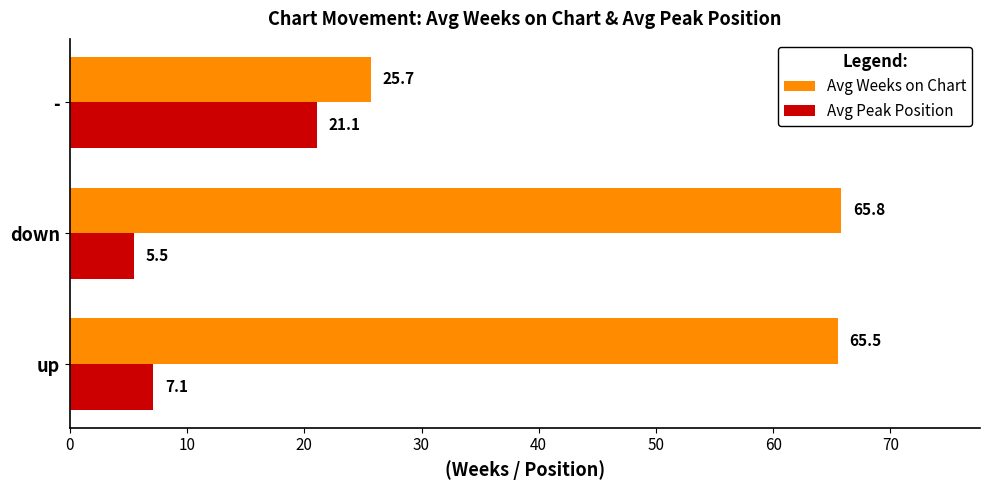

Where is Avg Peak Position nearest to the value 13?

up